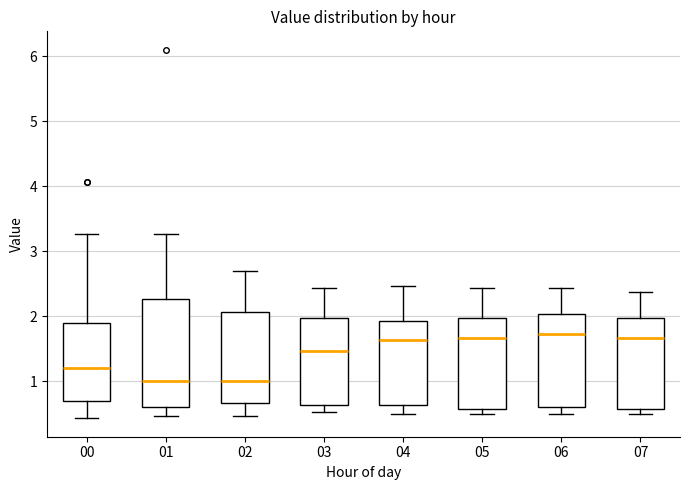

Reading left to right, transcribe this box plot: for each box, give where its median line is, the range the box spans, and where its two whiskers end, as read against the y-axis. The values are not printed on the chart, so give them approximately, as read against the axis.

00: median 1.2, box 0.7 to 1.9, whiskers 0.4 to 3.3
01: median 1.0, box 0.6 to 2.3, whiskers 0.5 to 3.3
02: median 1.0, box 0.7 to 2.1, whiskers 0.5 to 2.7
03: median 1.5, box 0.6 to 2.0, whiskers 0.5 to 2.4
04: median 1.6, box 0.6 to 1.9, whiskers 0.5 to 2.5
05: median 1.7, box 0.6 to 2.0, whiskers 0.5 to 2.4
06: median 1.7, box 0.6 to 2.0, whiskers 0.5 to 2.4
07: median 1.7, box 0.6 to 2.0, whiskers 0.5 to 2.4